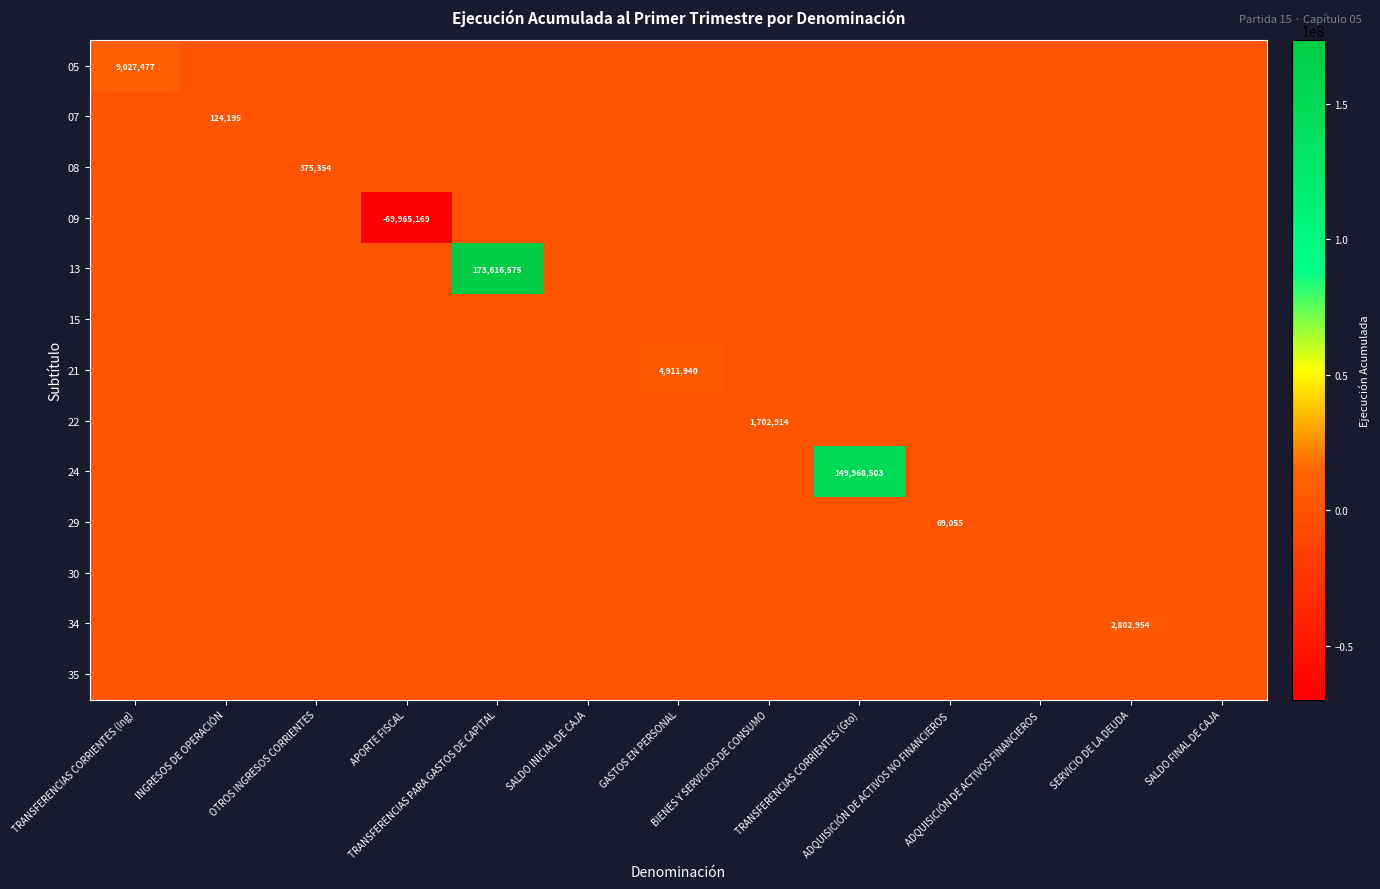

How many series are shown in this chart?

13